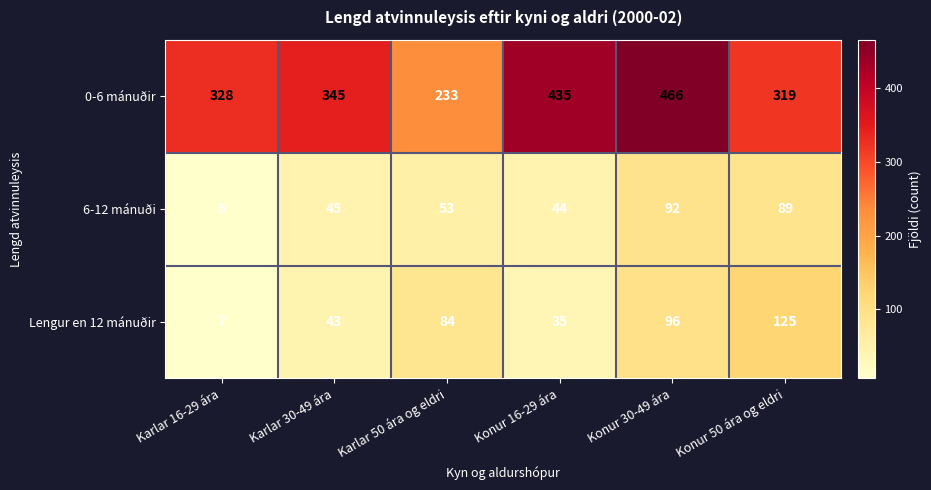

Rank the series by their maximum value, from highest to lowest.

0-6 mánuðir, Lengur en 12 mánuðir, 6-12 mánuði